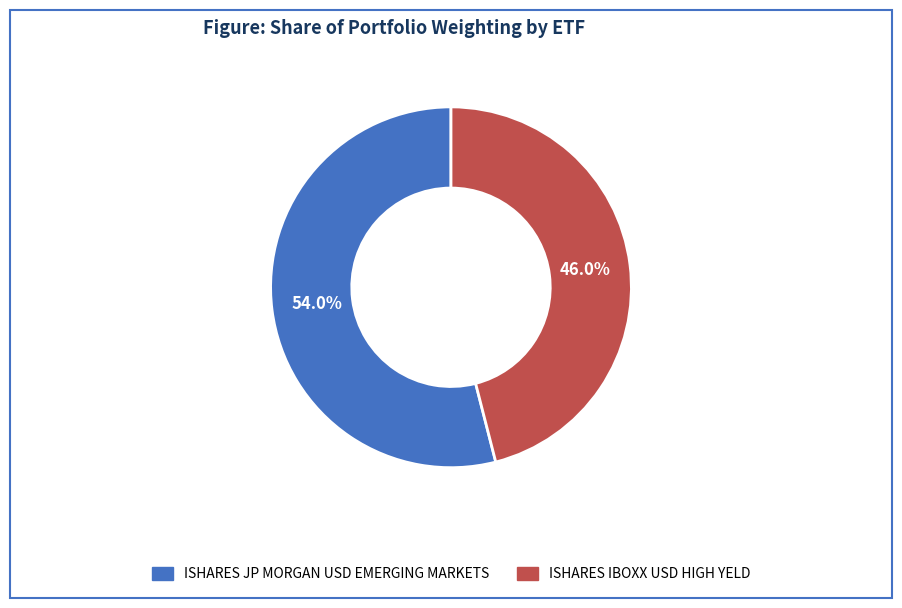

The ISHARES JP MORGAN USD EMERGING MARKETS slice represents 54% of the pie. True or false?

True